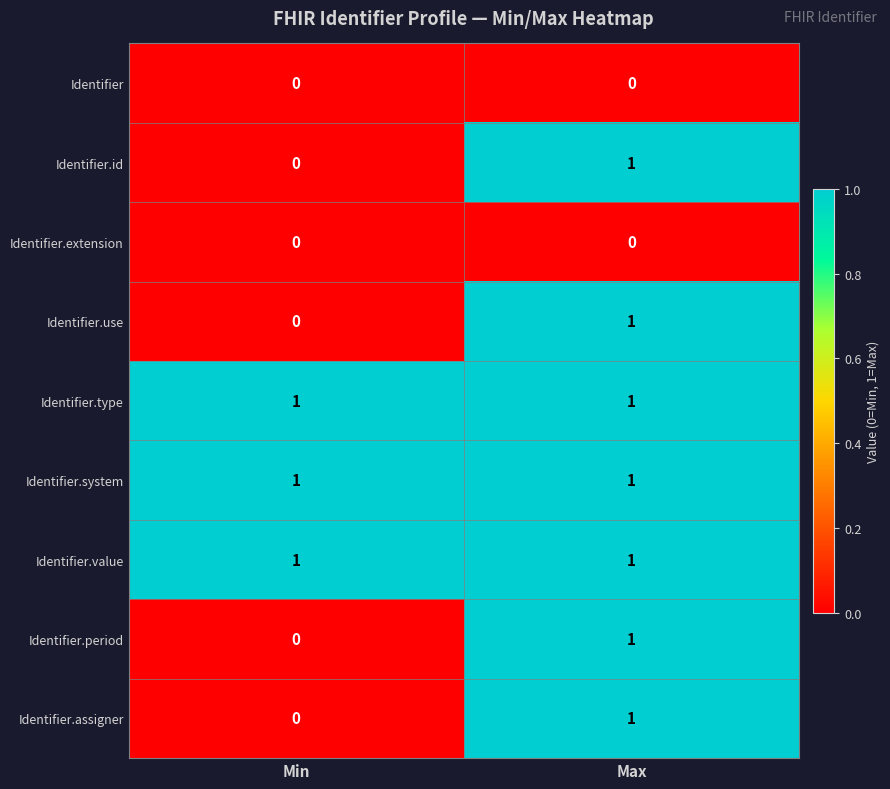

The value of Identifier.type at Max is 2. True or false?

False